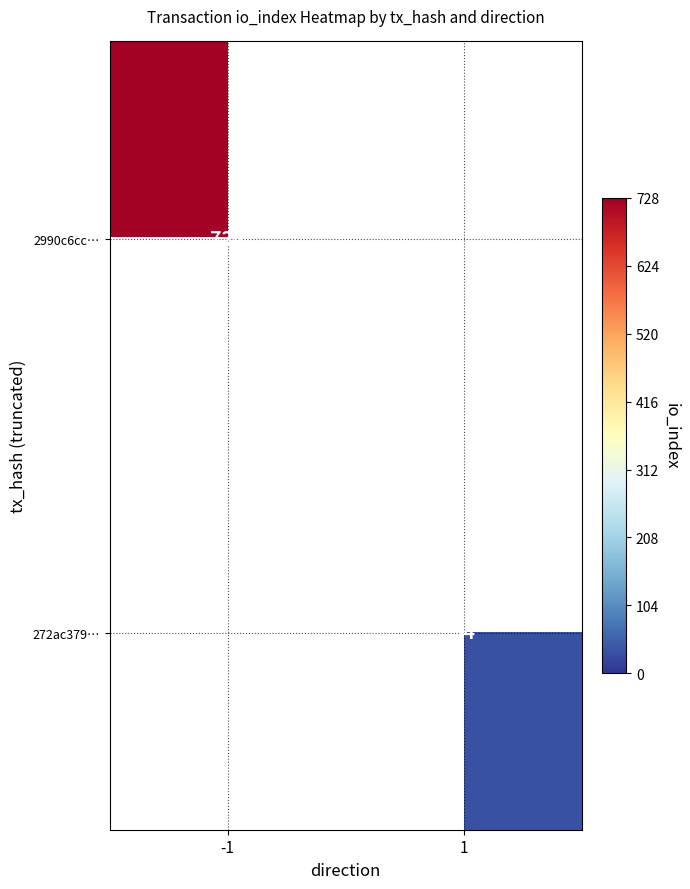

What is the minimum value shown in the chart?

34.0